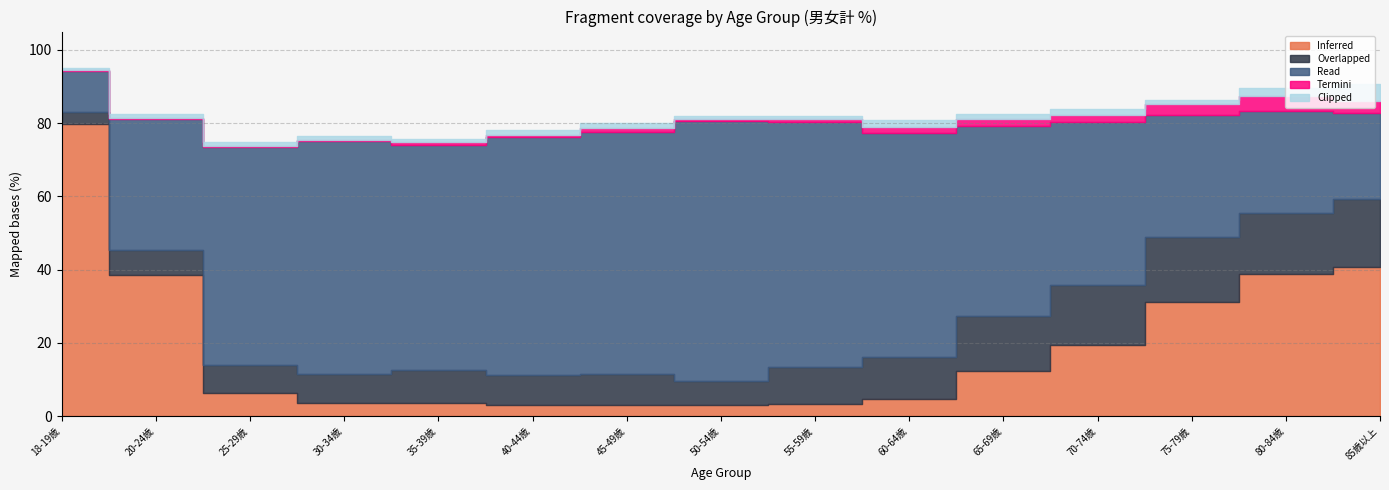

Is it true that Clipped equals 4.6 at 85歳以上?

True